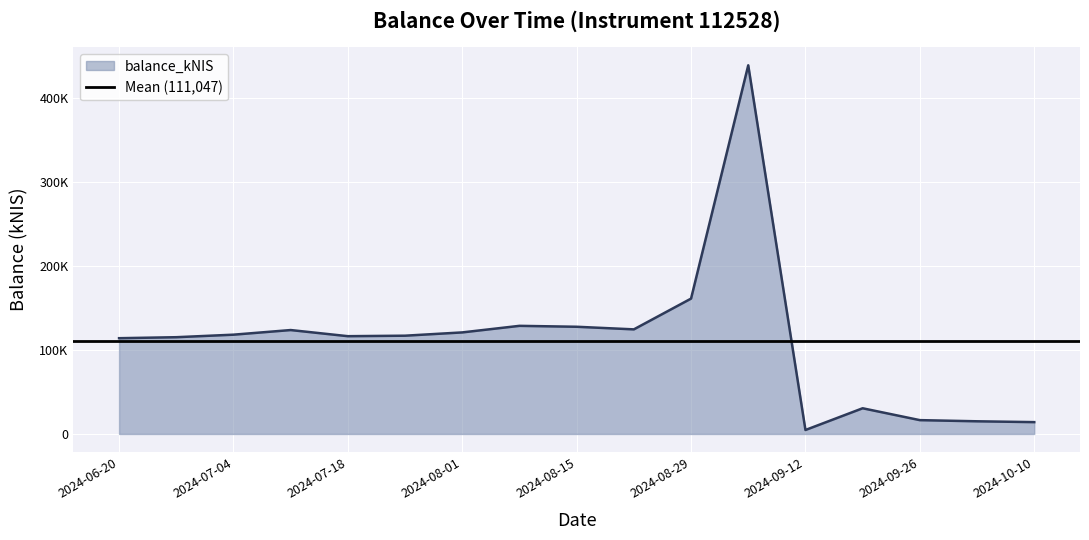

What position from the left is 2024-06-20?

1